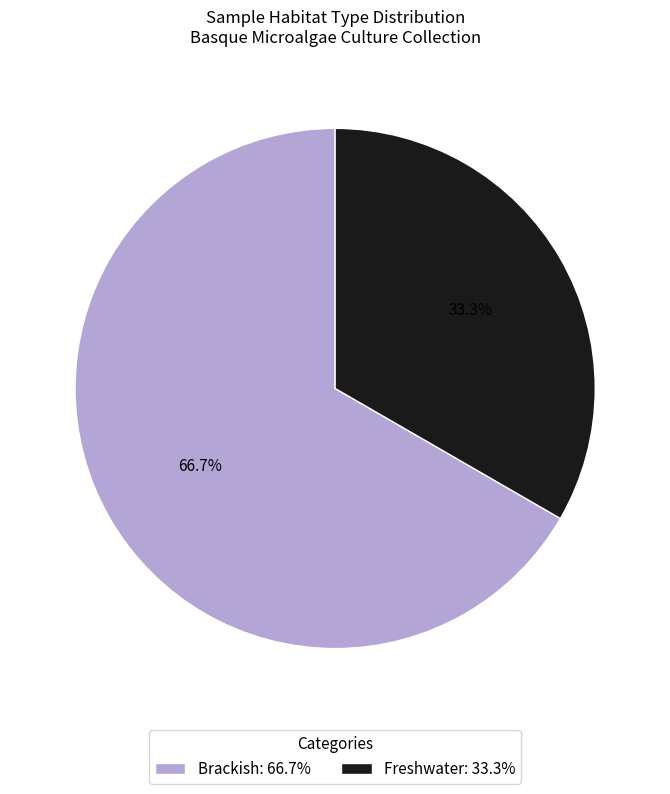

Rank the categories by value from highest to lowest.

Brackish: 66.7%, Freshwater: 33.3%